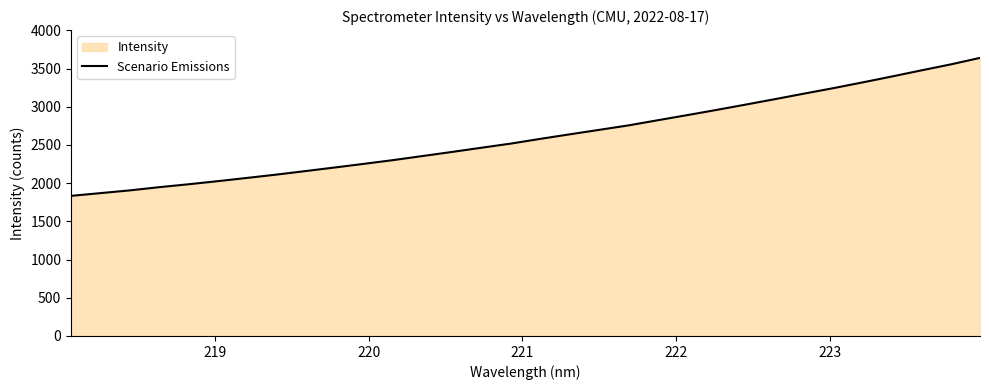

What is the smallest value displayed?

1834.0